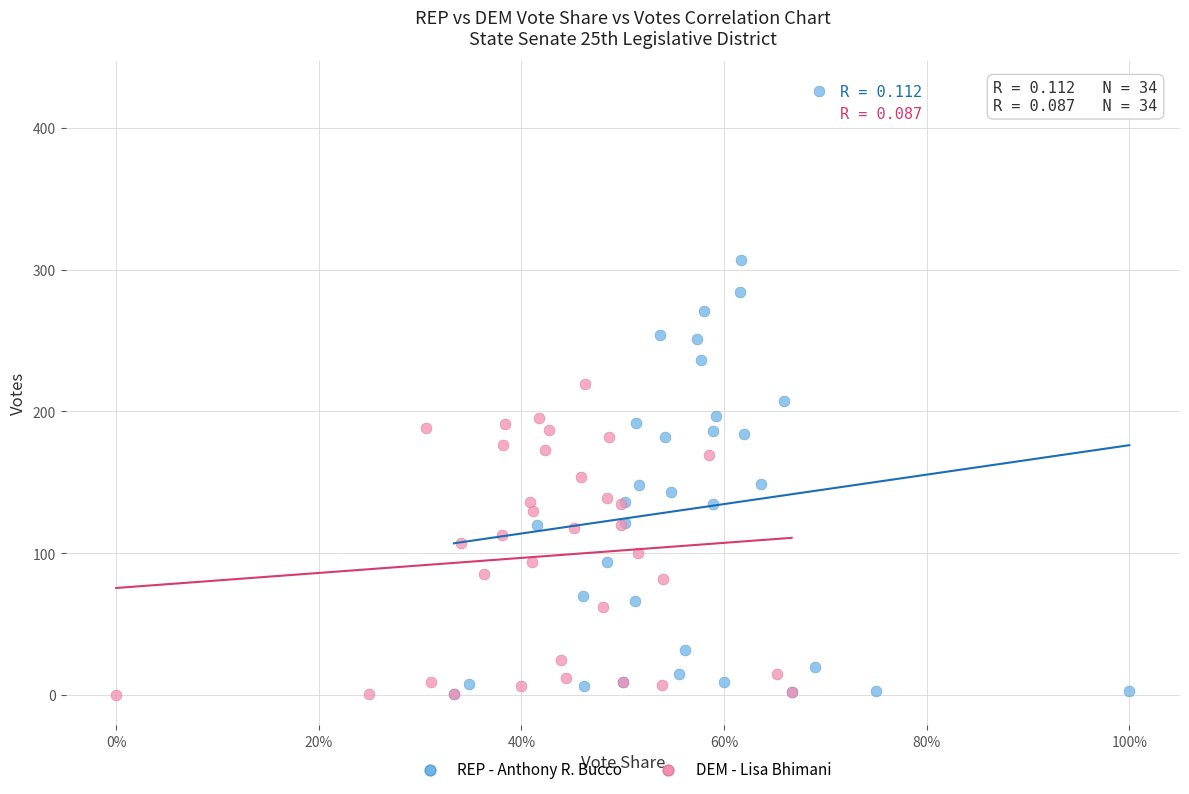

What are all the series names shown in the legend?

REP - Anthony R. Bucco, DEM - Lisa Bhimani